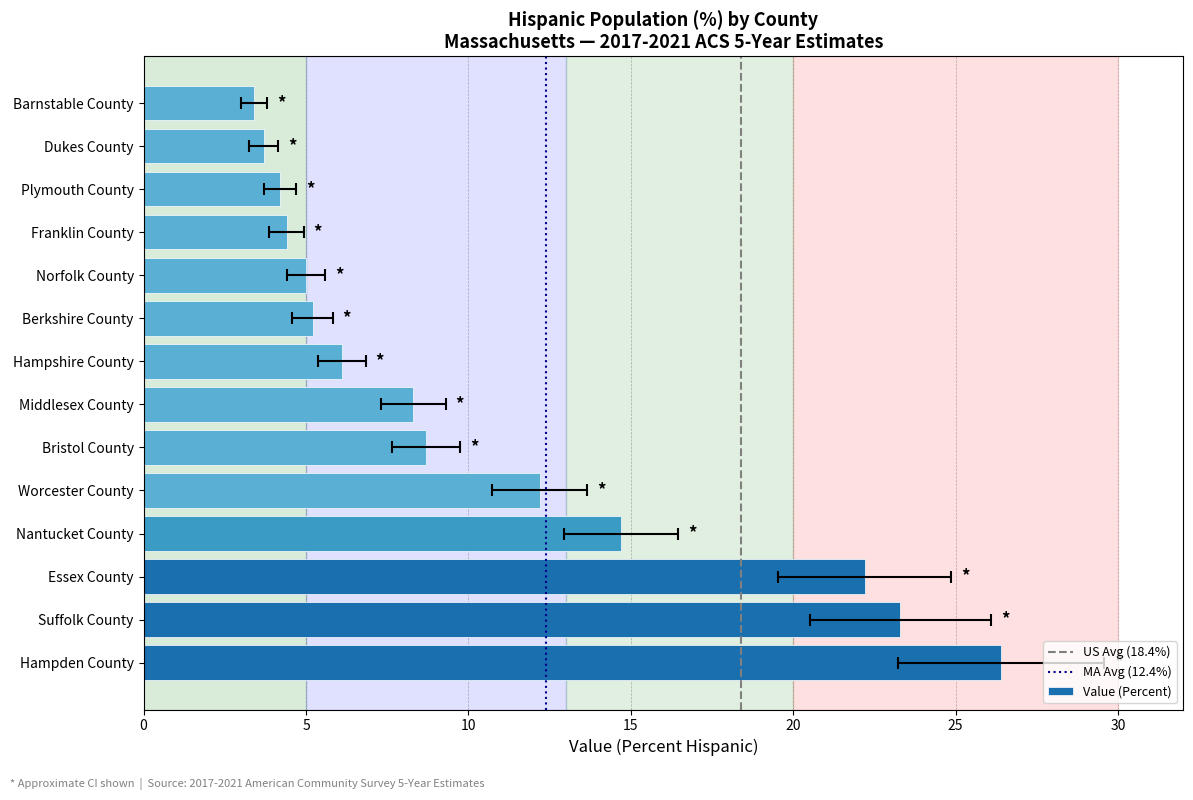

The value at Dukes County is 3.7. True or false?

True